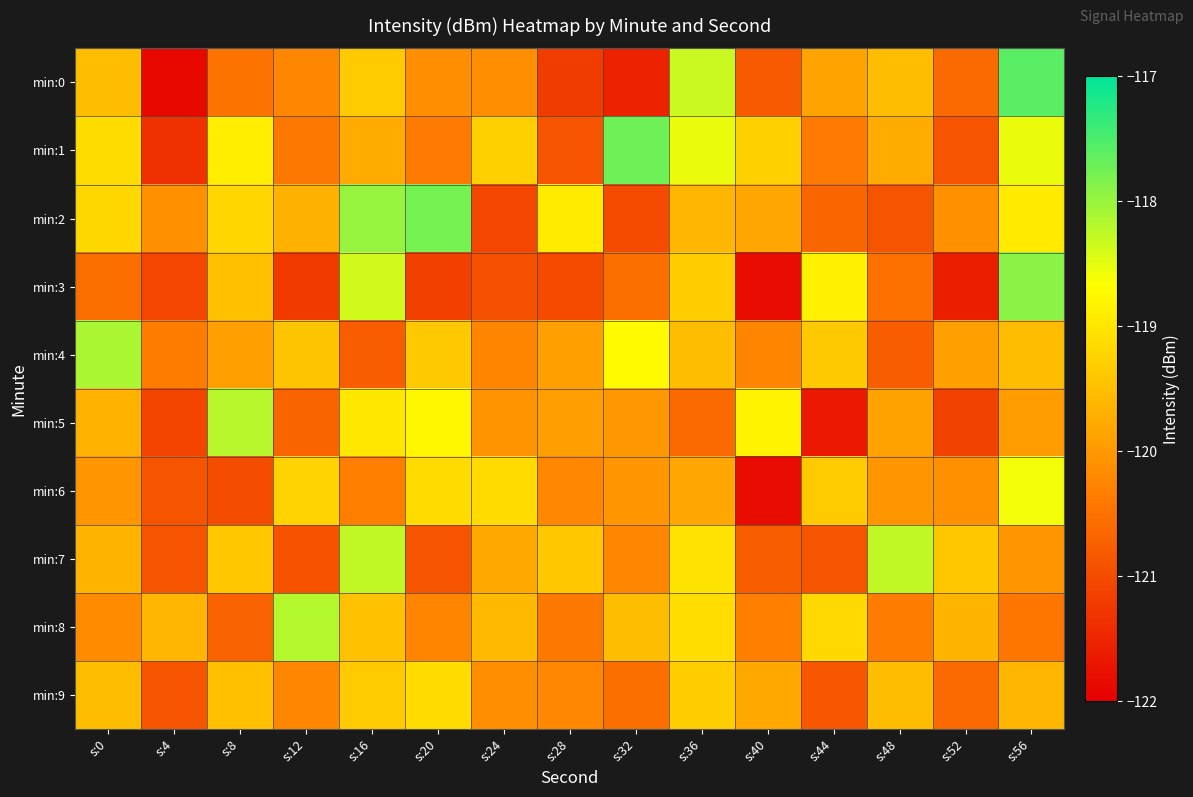

Which has a higher value, s:56 or s:16?

s:56